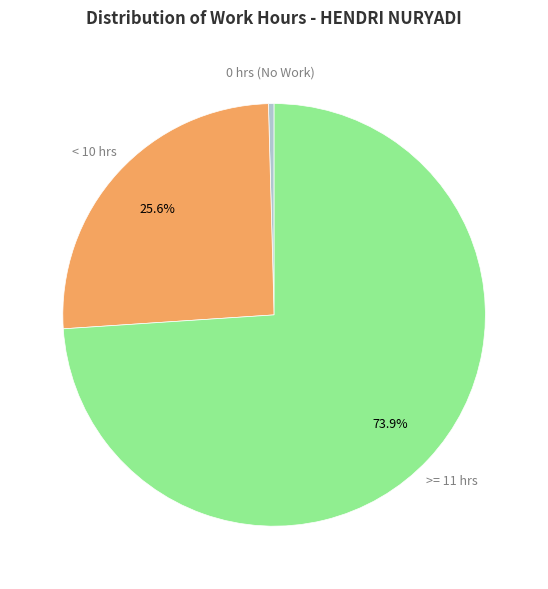

Is there any slice that represents more than half of the pie?

Yes